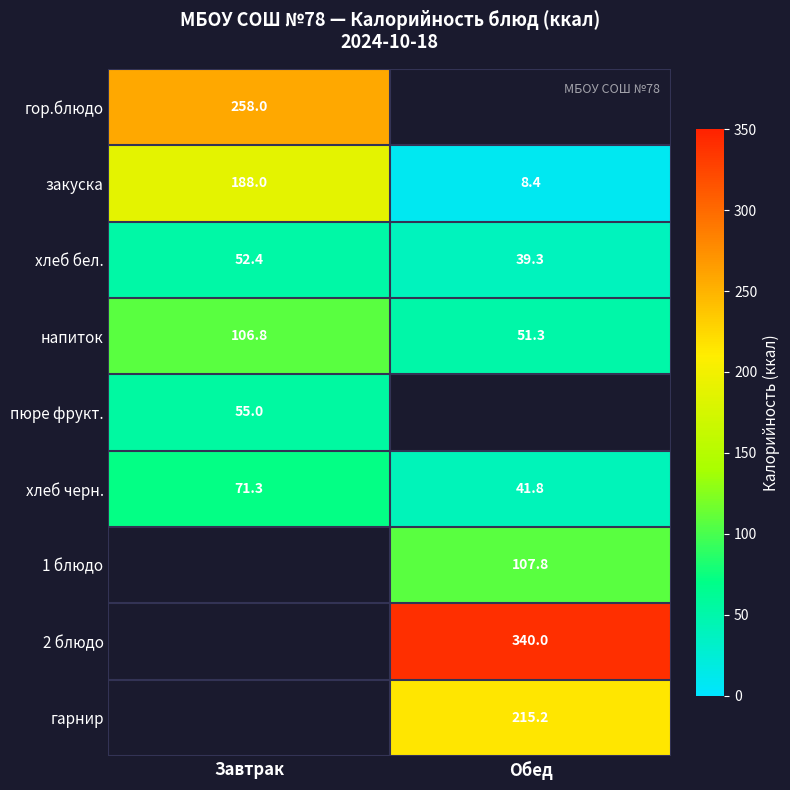

Where is напиток nearest to the value 79?

Обед